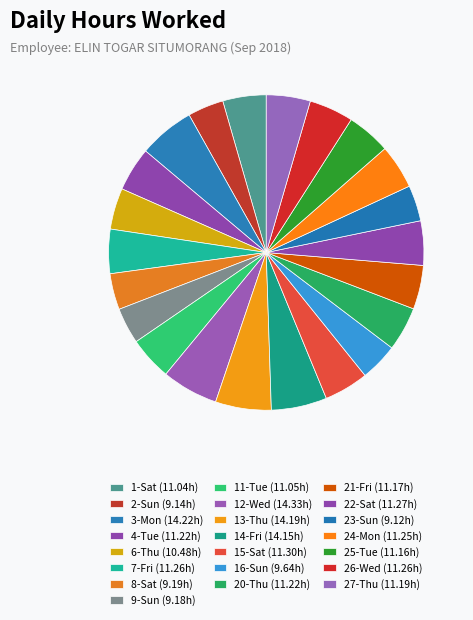

How many slices are in this pie chart?

22